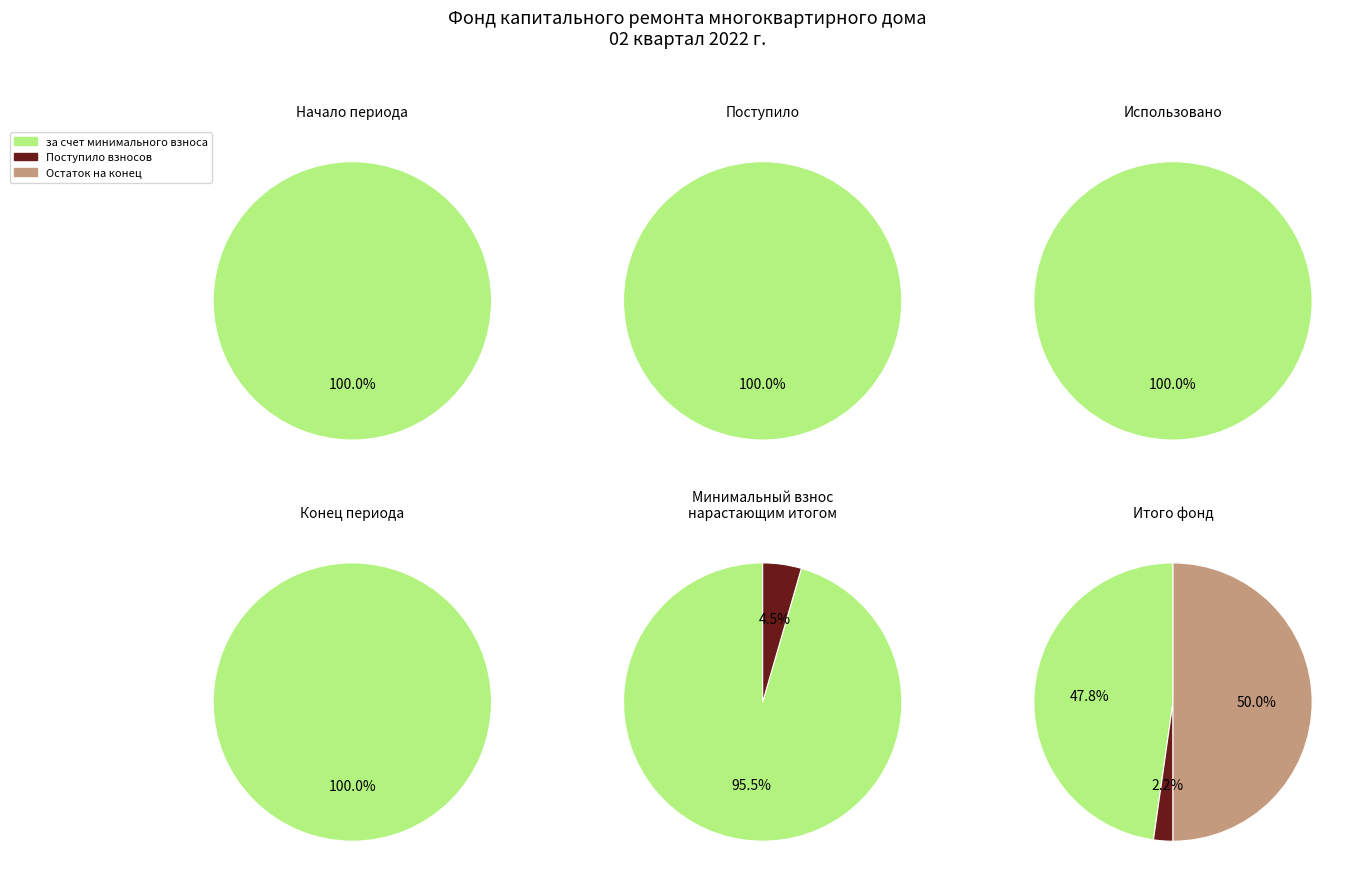

What percentage is NOT represented by Поступило?

97.8%